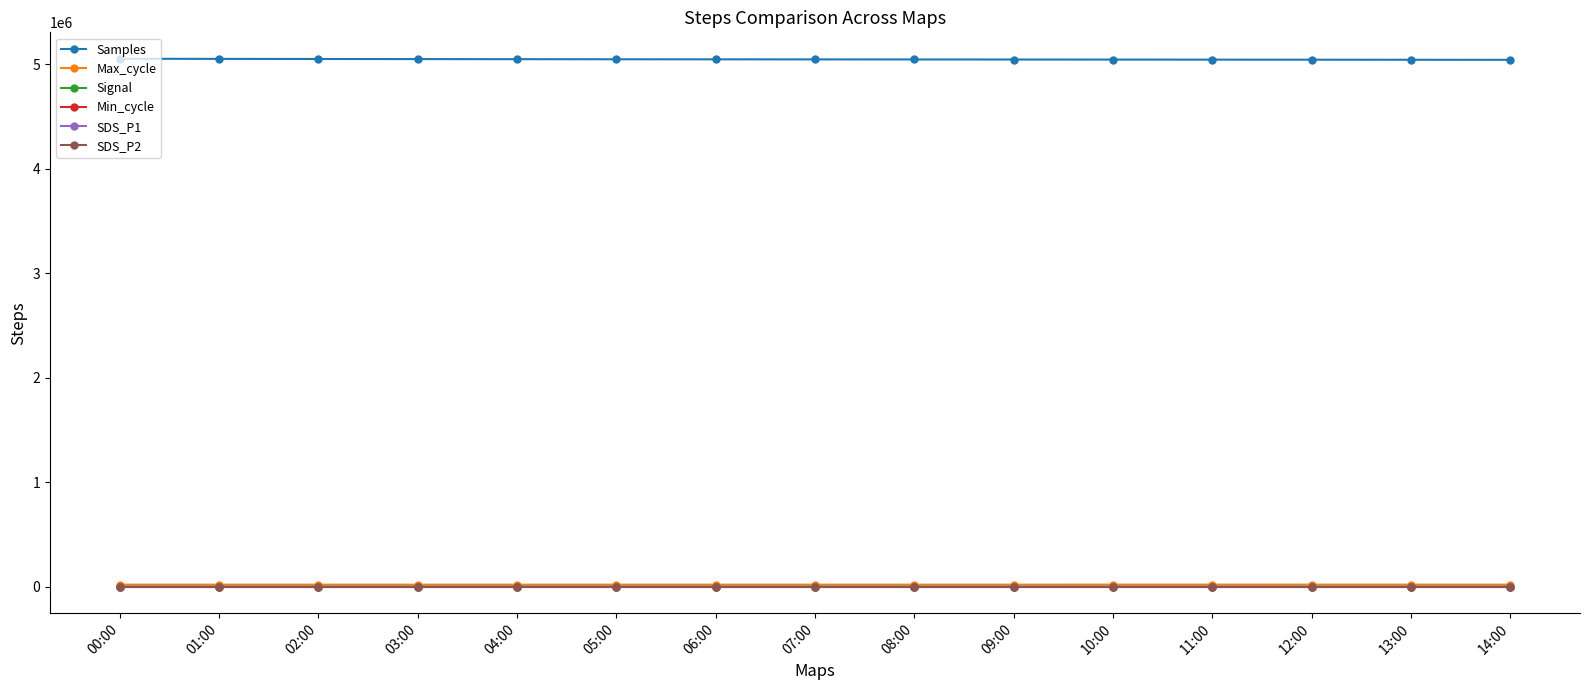

True or false: SDS_P1 has more than 0 interior local peaks.

True